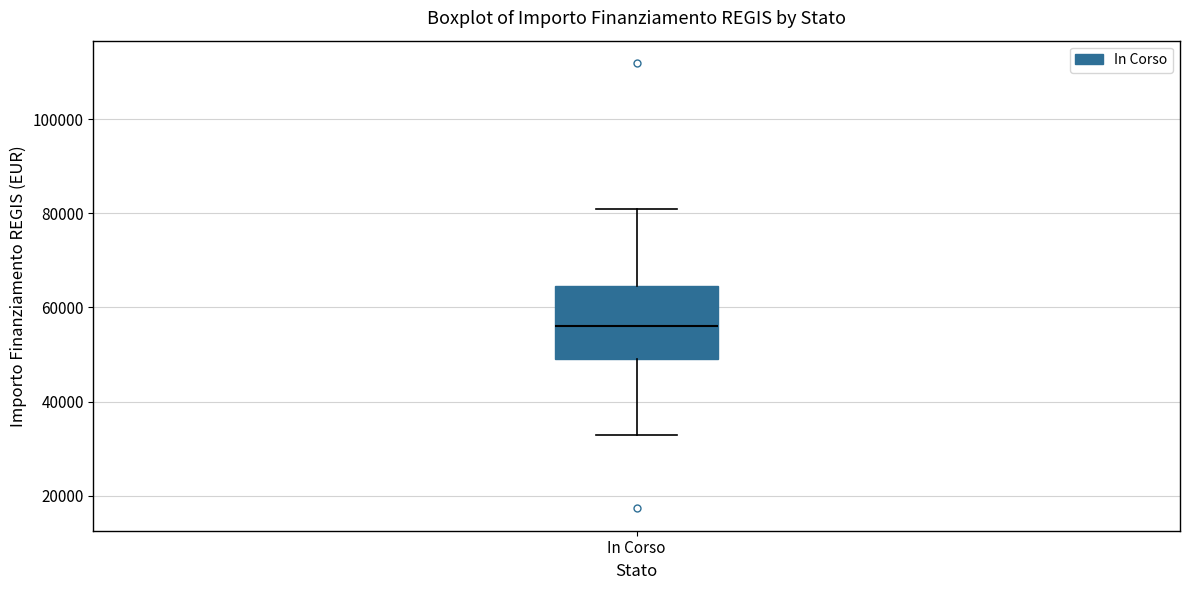

Transcribe this box plot: give where the median line is, the range the box spans, and where the two whiskers end, as read against the y-axis. The values are not printed on the chart, so give them approximately, as read against the axis.

median 56000, box 50000 to 64000, whiskers 32000 to 80000